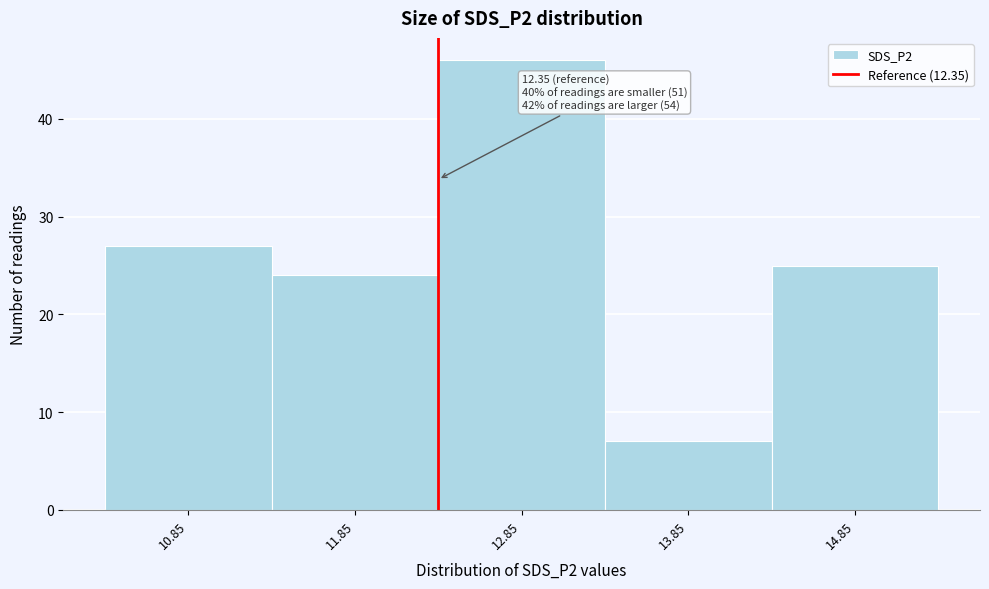

Which range on the x-axis has the tallest bar?

12.35 to 13.35